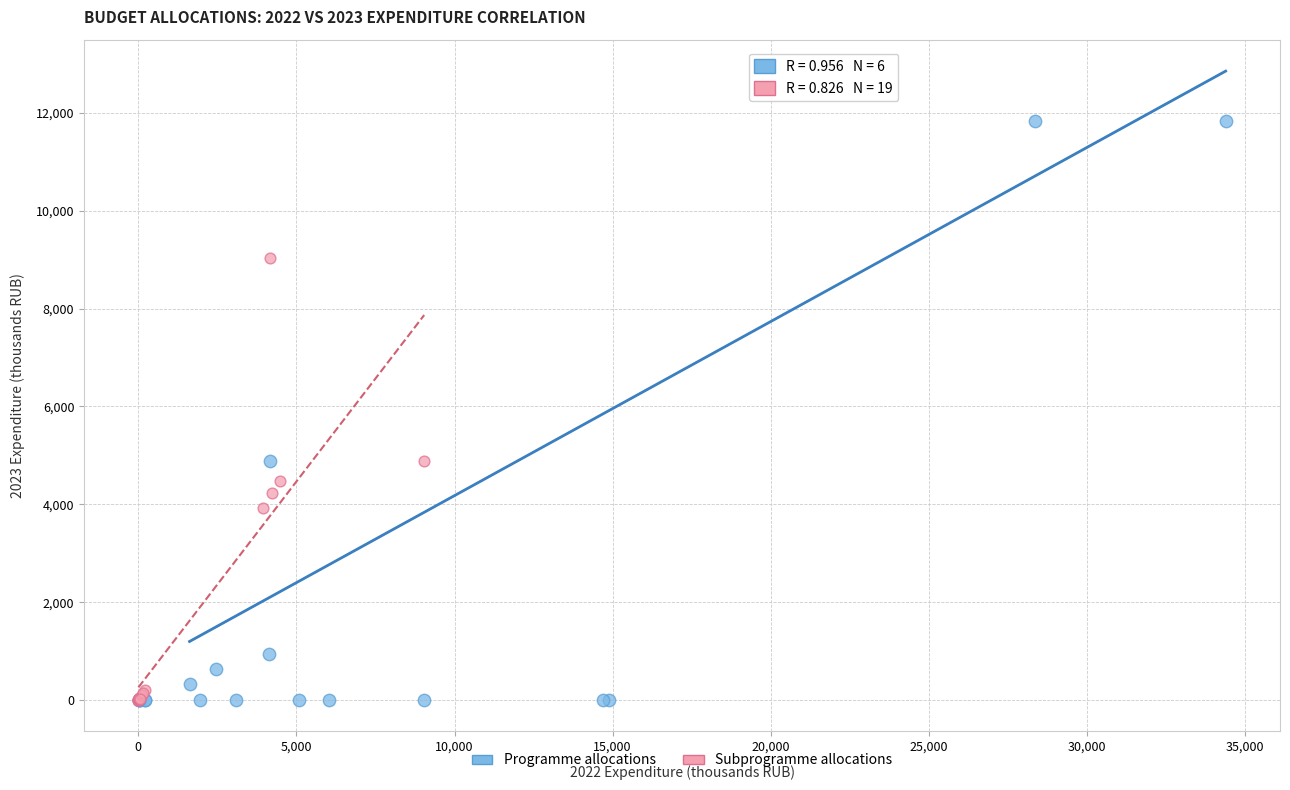

What are all the series names shown in the legend?

Programme allocations, Subprogramme allocations